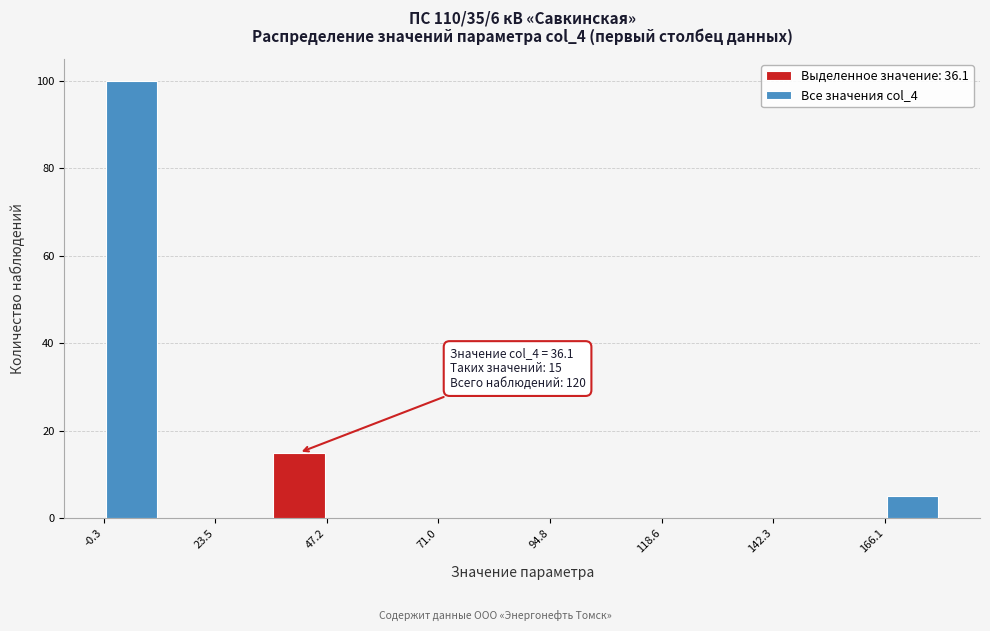

Around what value on the x-axis is the tallest bar? Give the approximate position of its centre, as read against the axis.

5